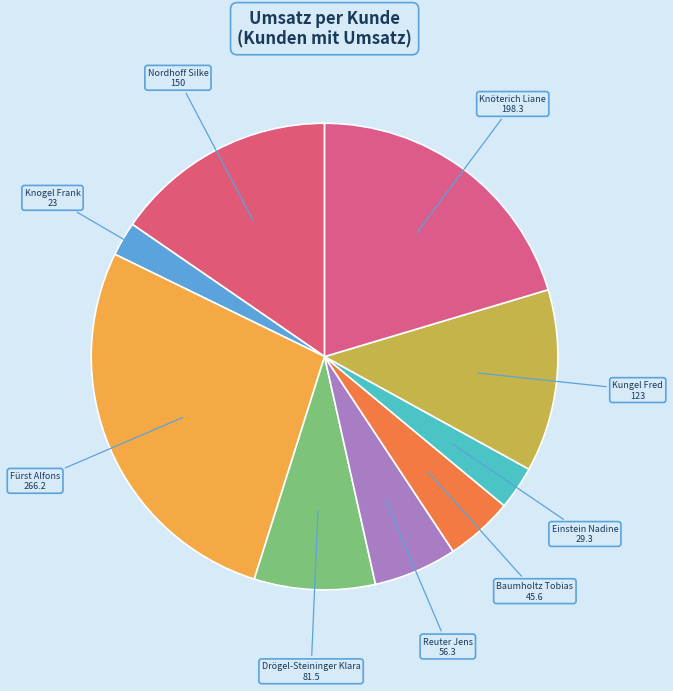

Do Einstein Nadine and Knogel Frank together represent more than half of the pie?

No